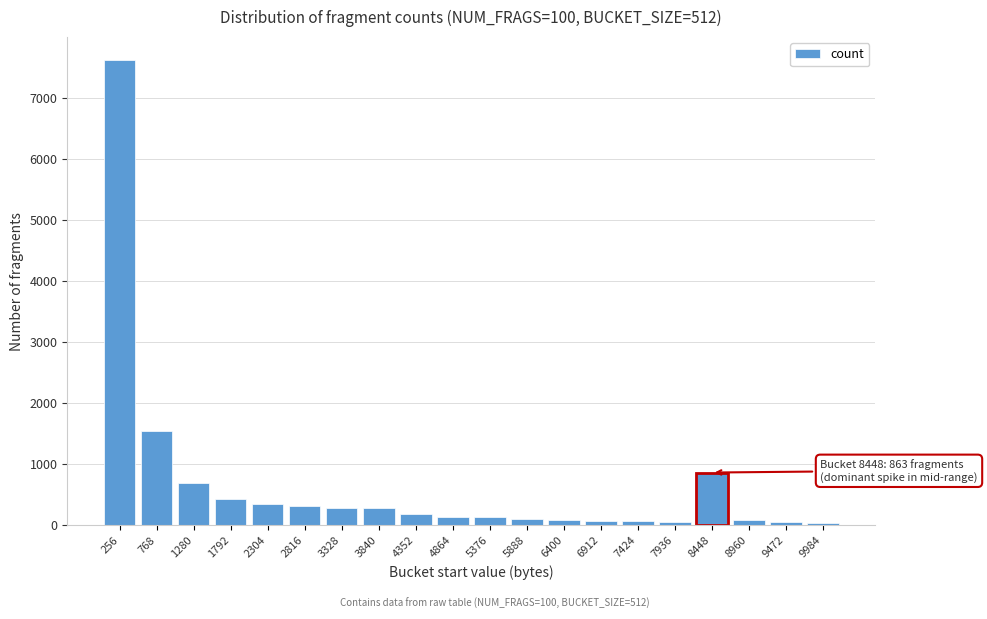

What is the difference between the second highest and minimum values?

1514